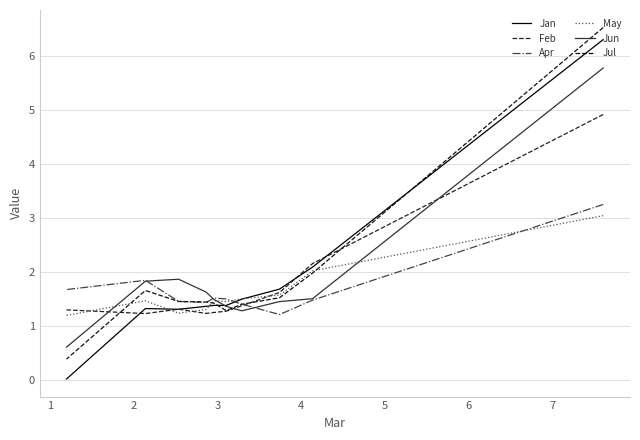

The value of Jun at 9 is 0.3. True or false?

False